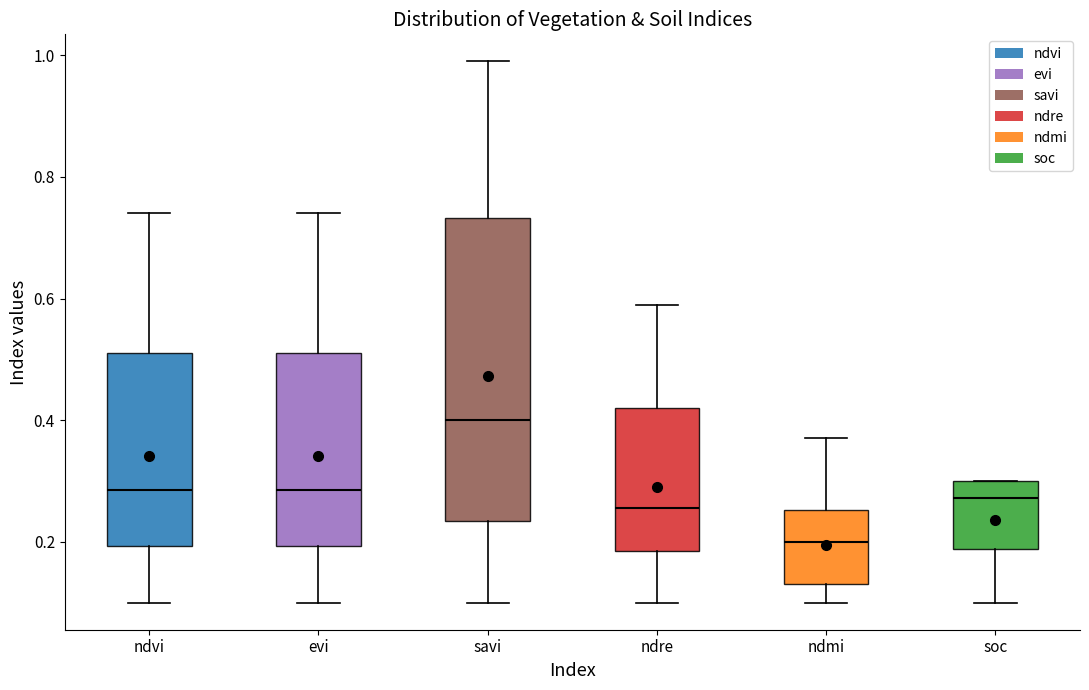

Which box's median line is the highest?

savi